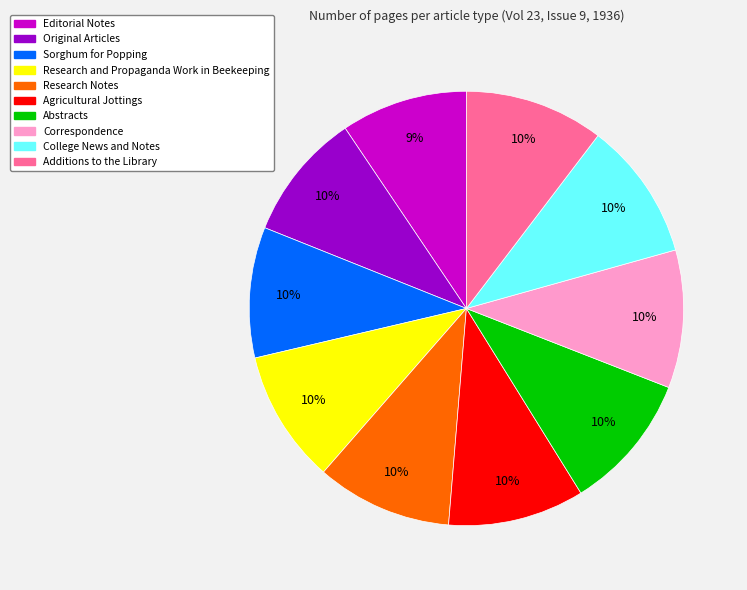

Is it true that Additions to the Library is 10% of the pie?

True